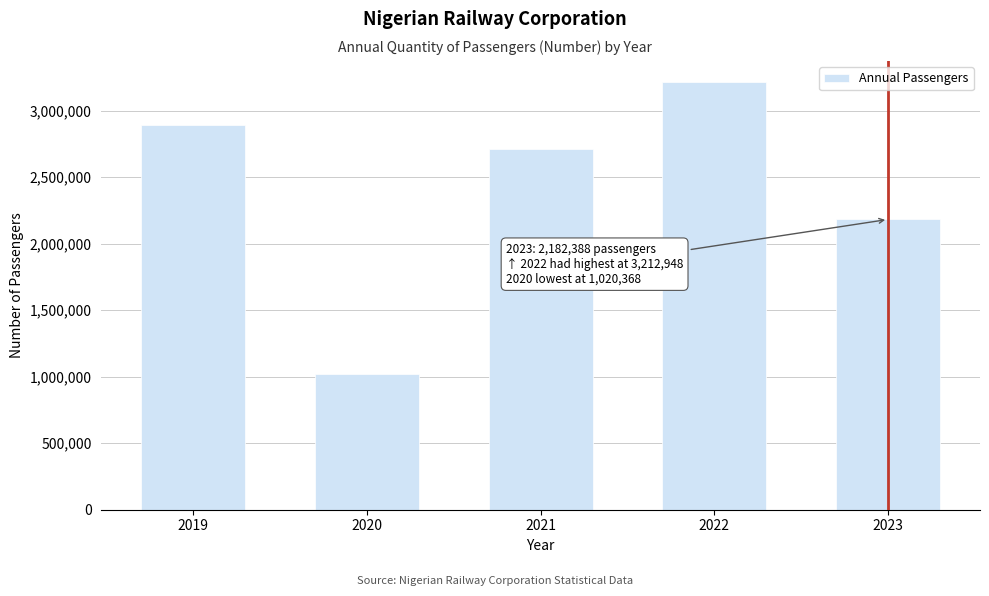

Reading left to right, list all the values displayed in this chart.

2019=2890111	2020=1020368	2021=2714458	2022=3212948	2023=2182388